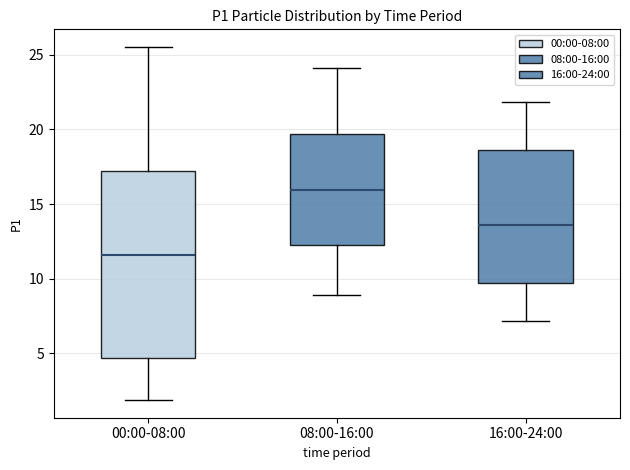

Reading left to right, read every box against the y-axis: the position of its median line, the range the box covers, and the ends of its whiskers. The values are not printed on the chart, so give them approximately, as read against the axis.

00:00-08:00: median 11.5, box 4.5 to 17.0, whiskers 2.0 to 25.5
08:00-16:00: median 16.0, box 12.5 to 19.5, whiskers 9.0 to 24.0
16:00-24:00: median 13.5, box 10.0 to 18.5, whiskers 7.0 to 22.0